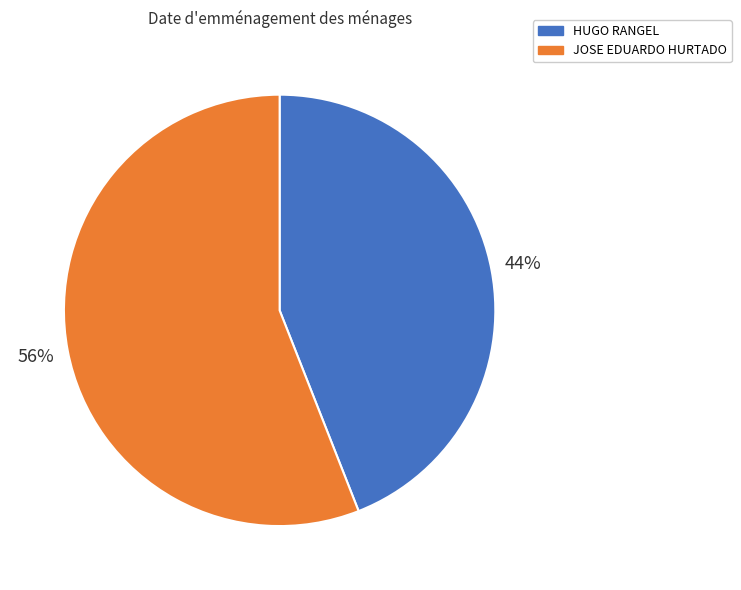

Does HUGO RANGEL account for over 50% of the chart?

No